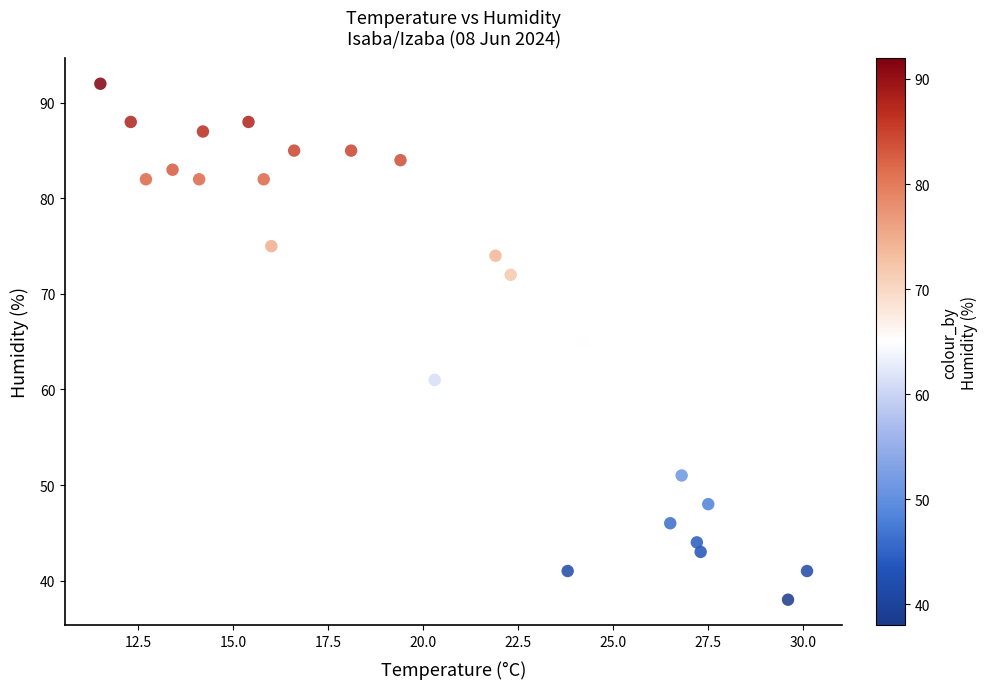

What is the range of Y values (max minus min)?

54